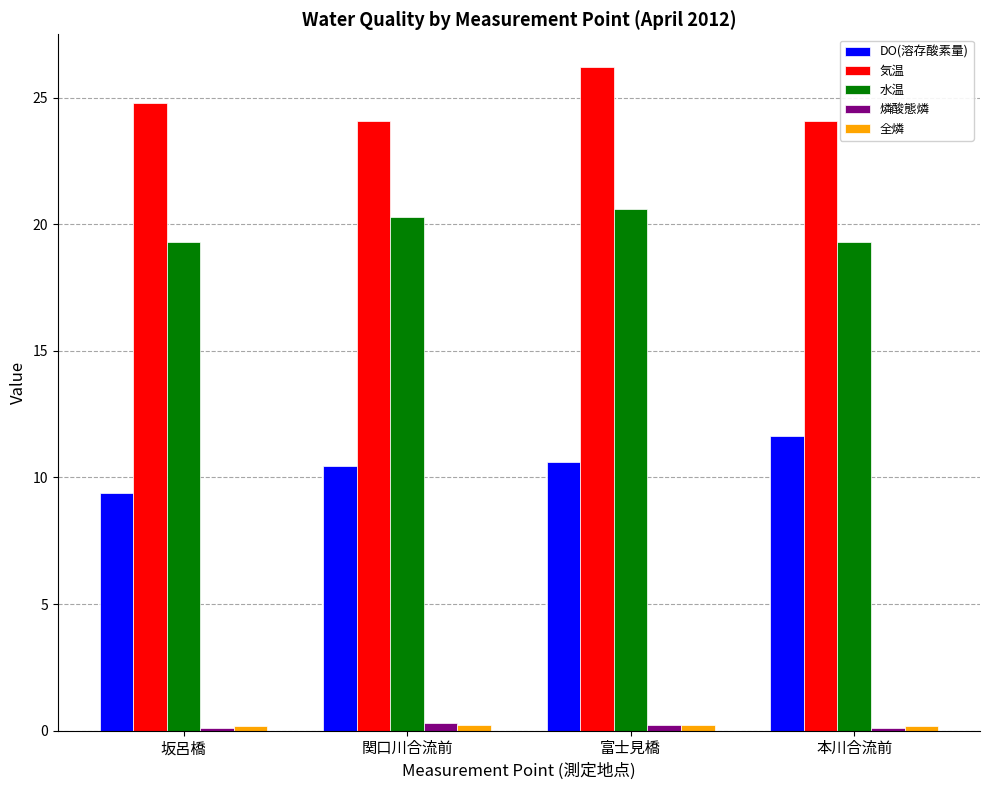

What is the difference between the maximum and minimum values in the 水温 series?

1.3